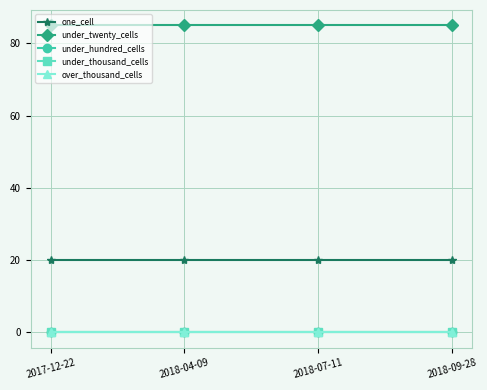

Does the chart have visible grid lines?

Yes